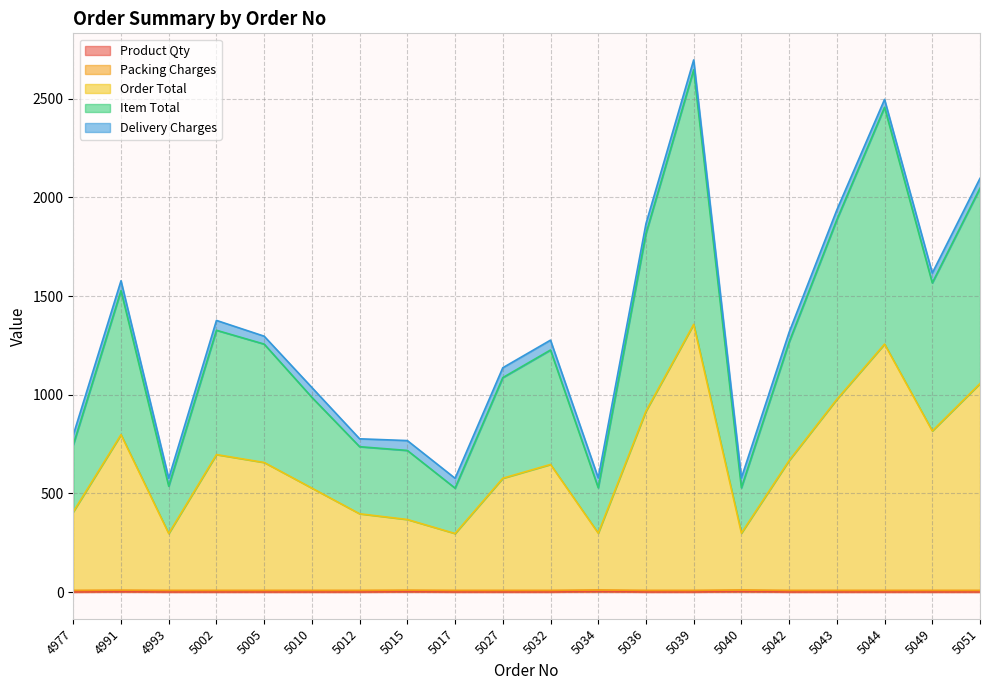

Which category has the lowest value across all series?

4977